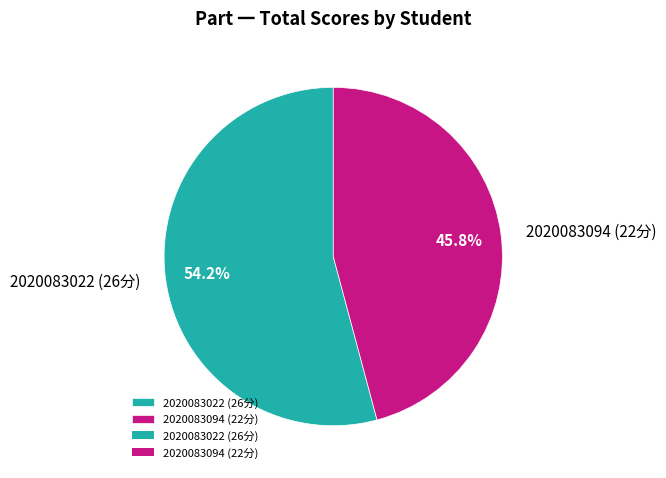

Is the sum of 2020083022 (26分) and 2020083094 (22分) greater than half?

Yes